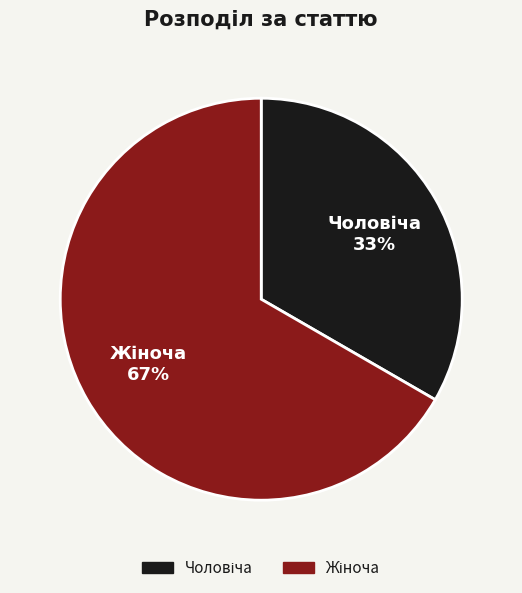

To the nearest percent, what is the average slice percentage?

50%